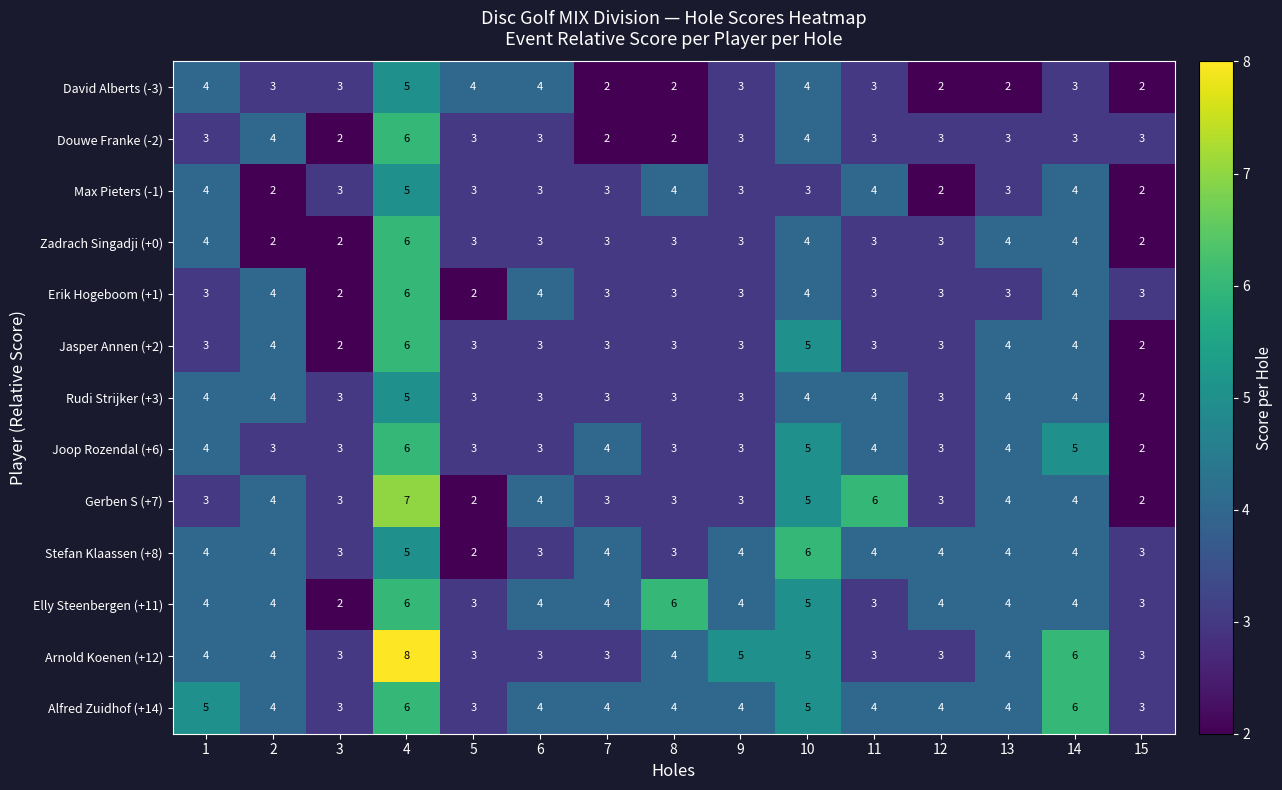

What is the minimum value for Arnold Koenen (+12)?

3